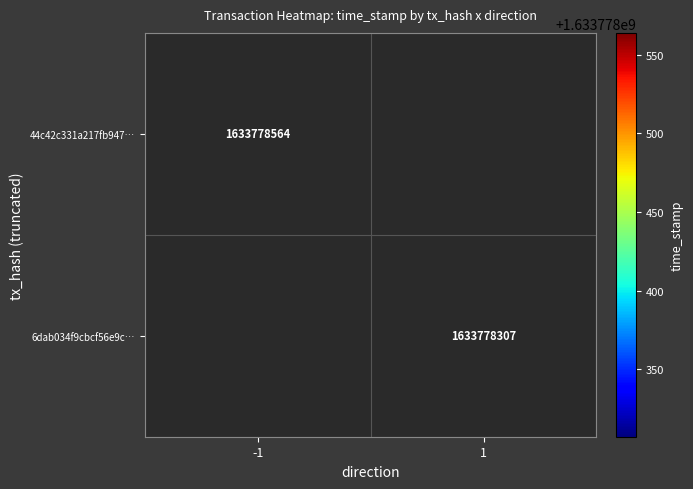

How many categories are shown in the chart?

2